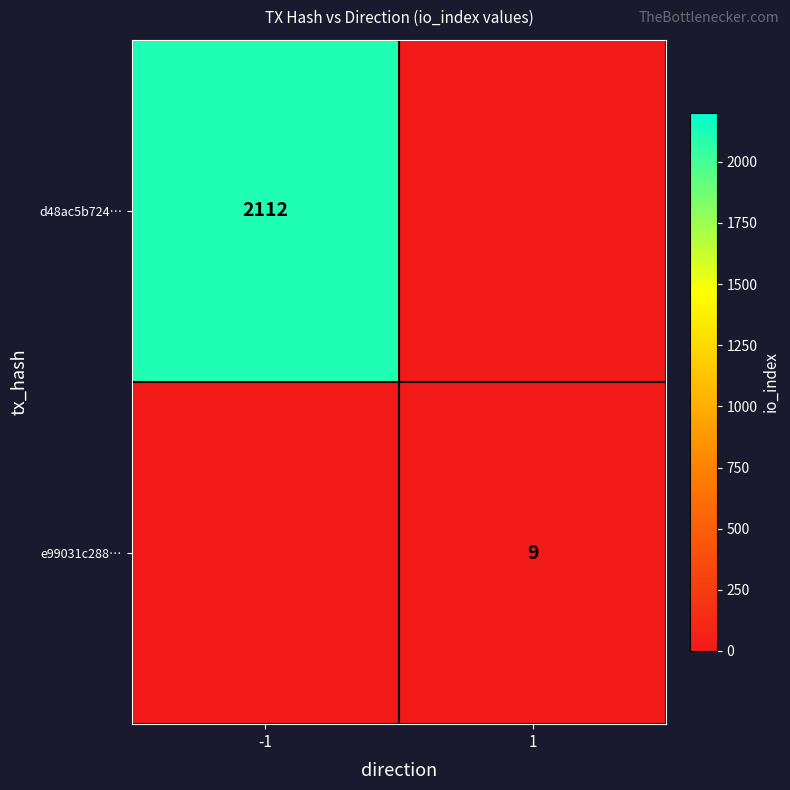

The d48ac5b724… series shows 2901 at -1. True or false?

False